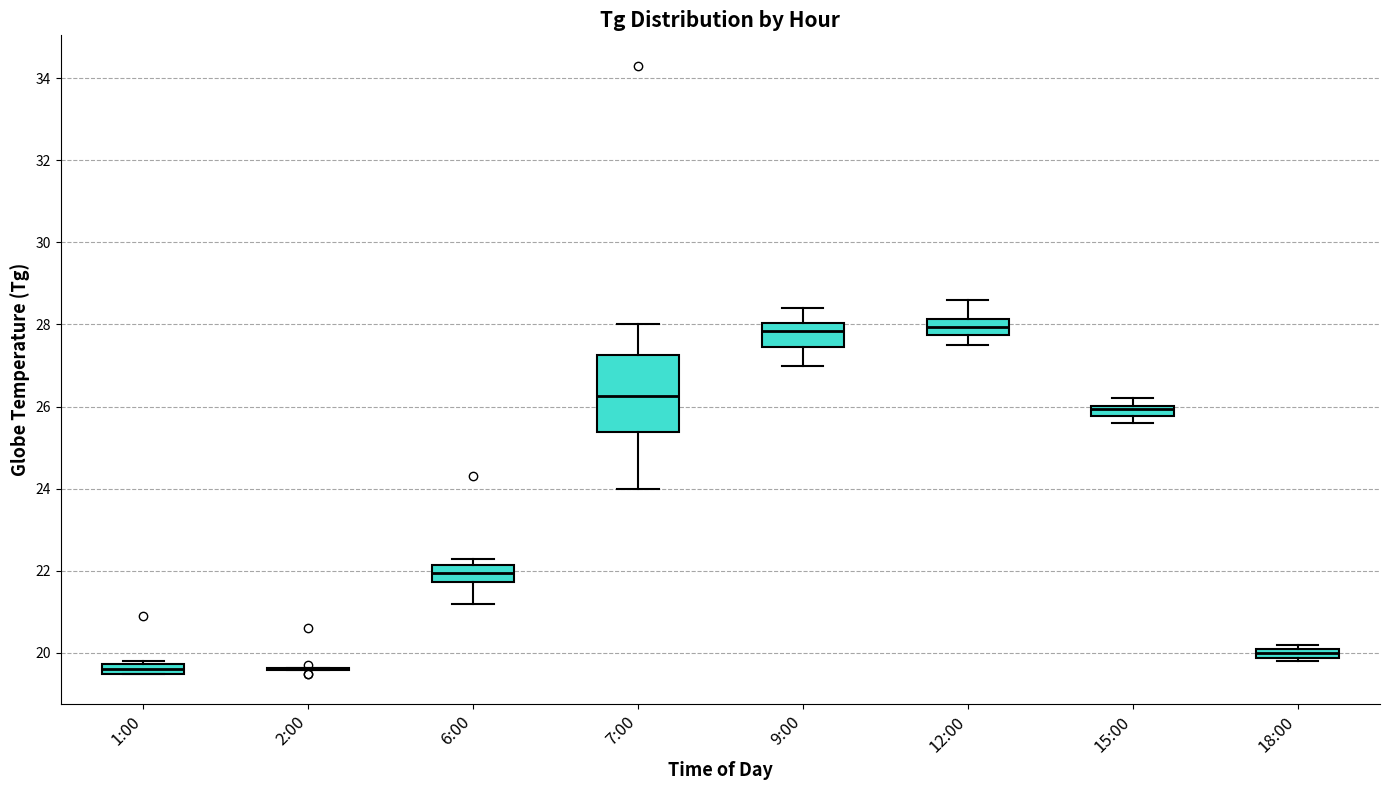

Where does the median line of the box for 7:00 sit on the y-axis? The values are not printed on the chart, so give them approximately, as read against the axis.

26.2